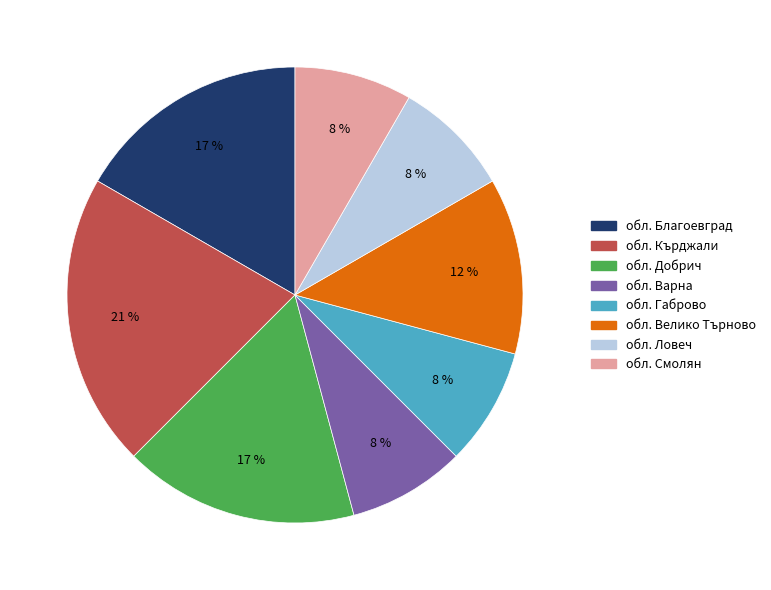

Does any single category account for the majority?

No